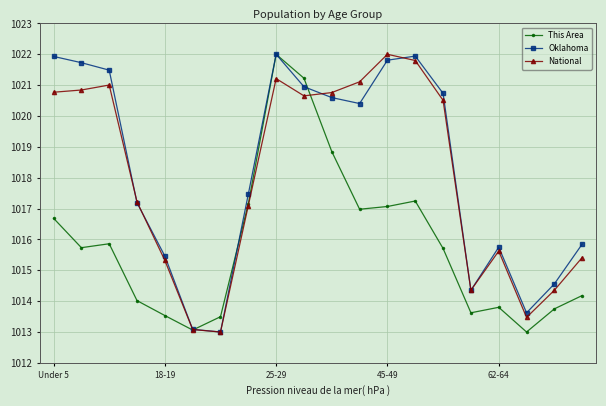

What is the value of the National point at the 5th from the left?

1015.3